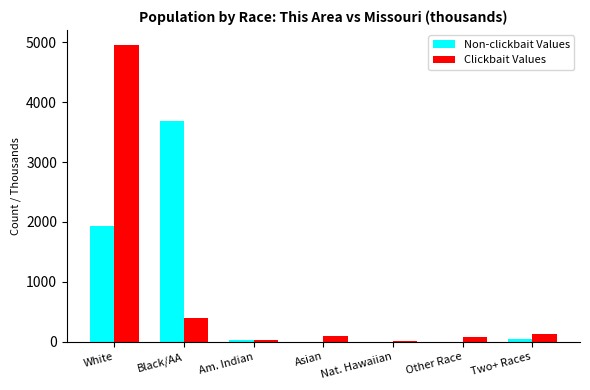

What is the sum of all Non-clickbait Values values?

5708.0